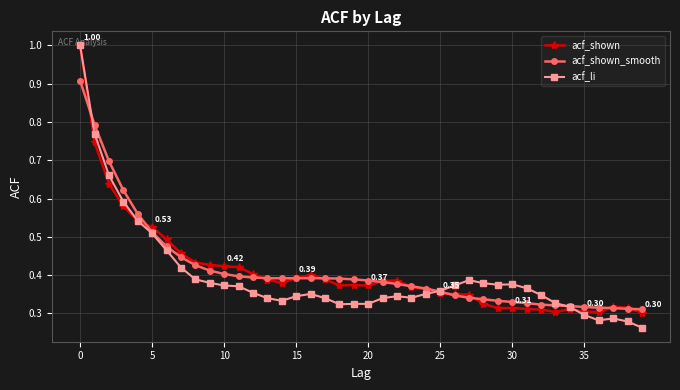

At how many categories does at least one series exceed 0?

40